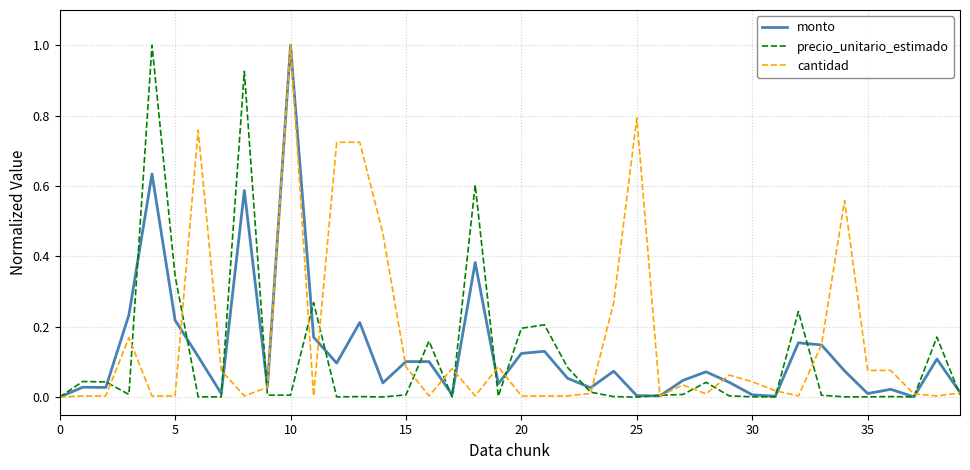

True or false: monto and cantidad intersect in this chart.

True